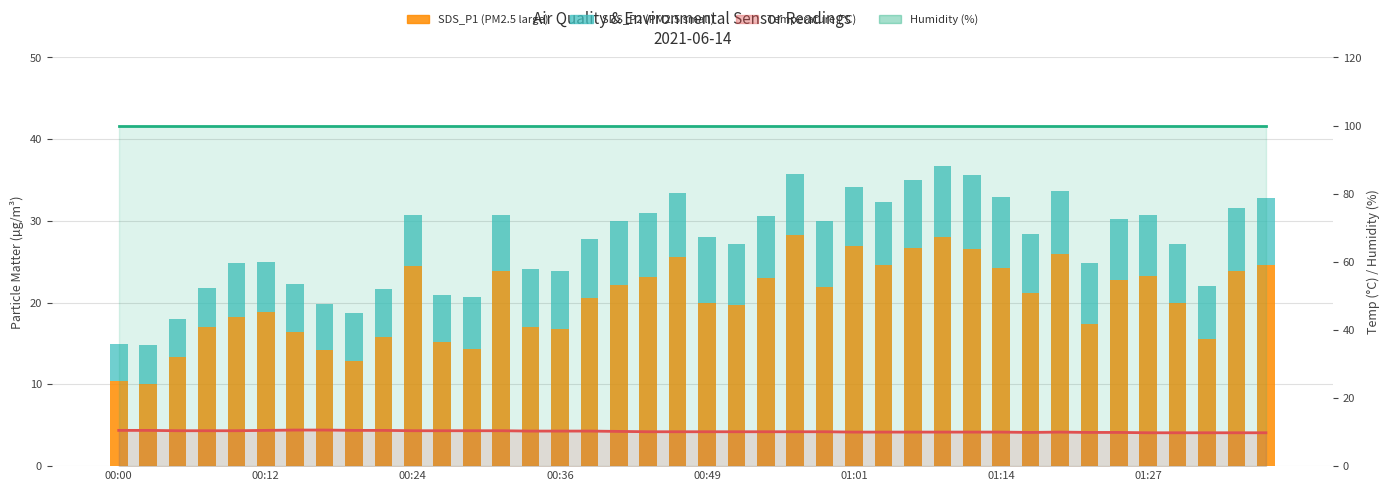

What is the sum of all SDS_P1 values?

814.9